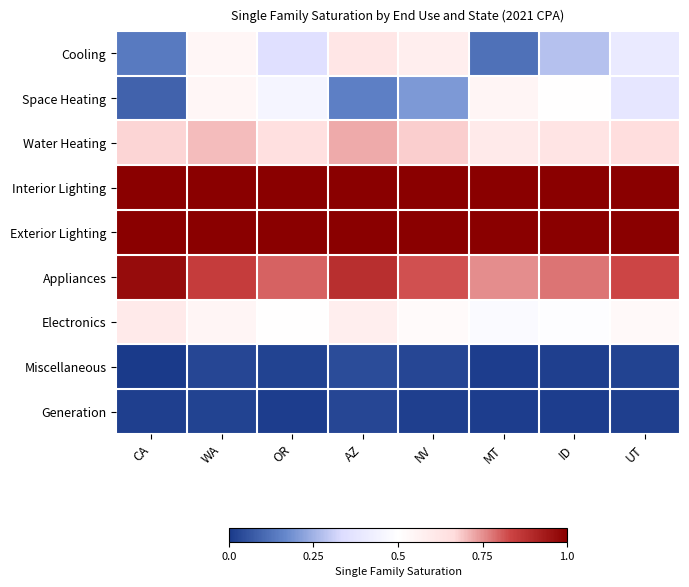

Count the number of data series in this chart.

9